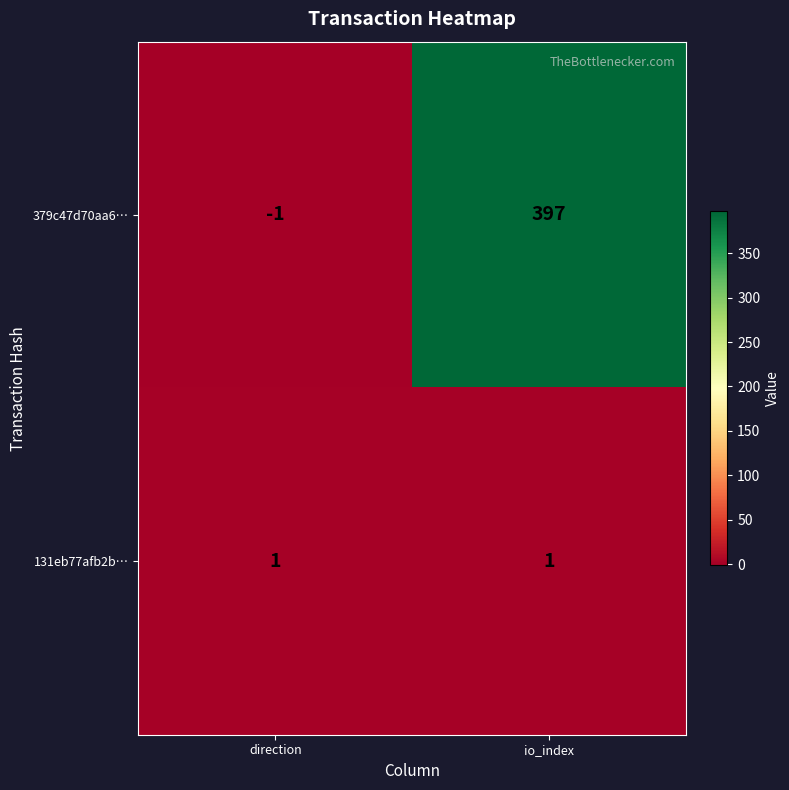

What is the total value across all series at io_index?

398